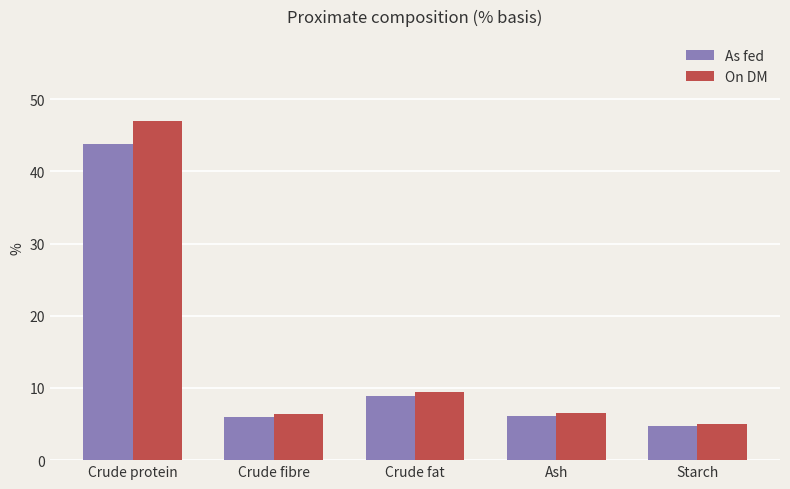

Which category has the highest value across all series?

Crude protein